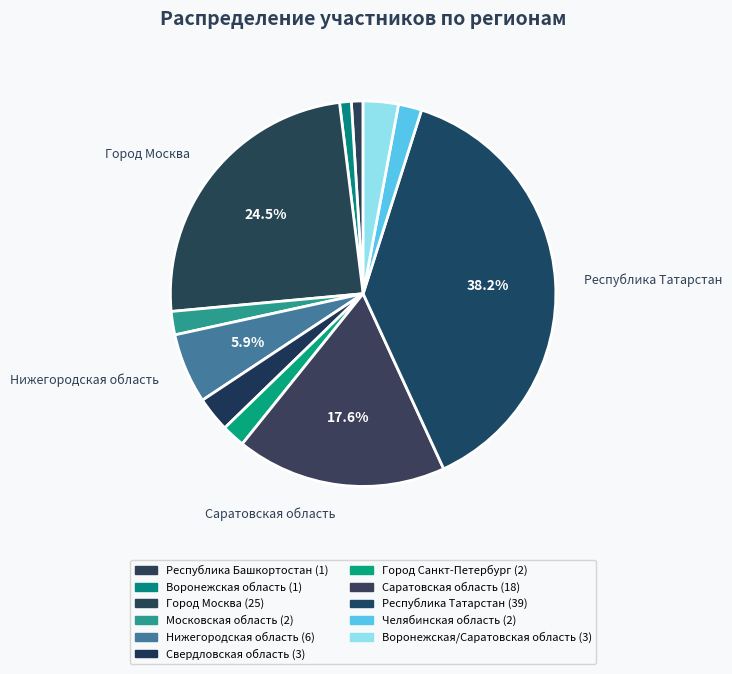

What is the total percentage of Нижегородская область and Город Москва?

30.4%